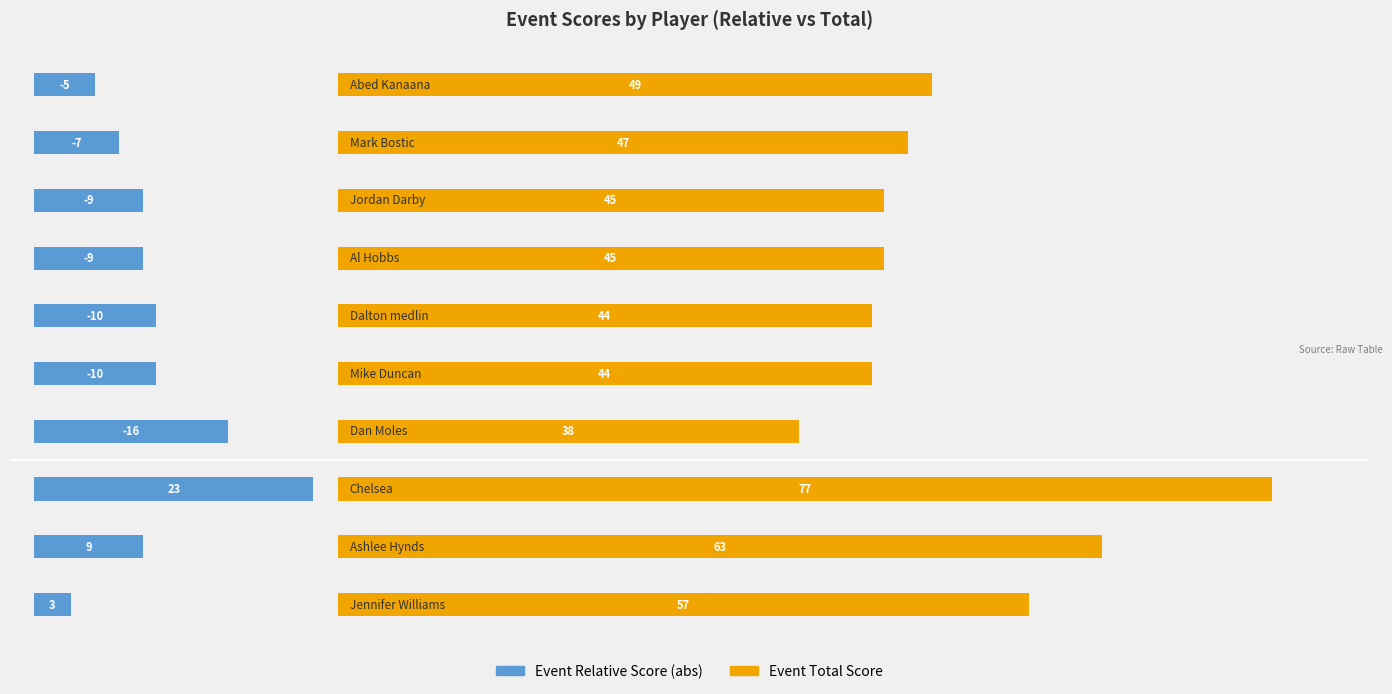

Reading left to right, what are all the values shown in this chart?

Event Relative Score (abs): 0=3	1=9	2=23	3=16	4=10	5=10	6=9	7=9	8=7	9=5
Event Total Score: 0=57	1=63	2=77	3=38	4=44	5=44	6=45	7=45	8=47	9=49